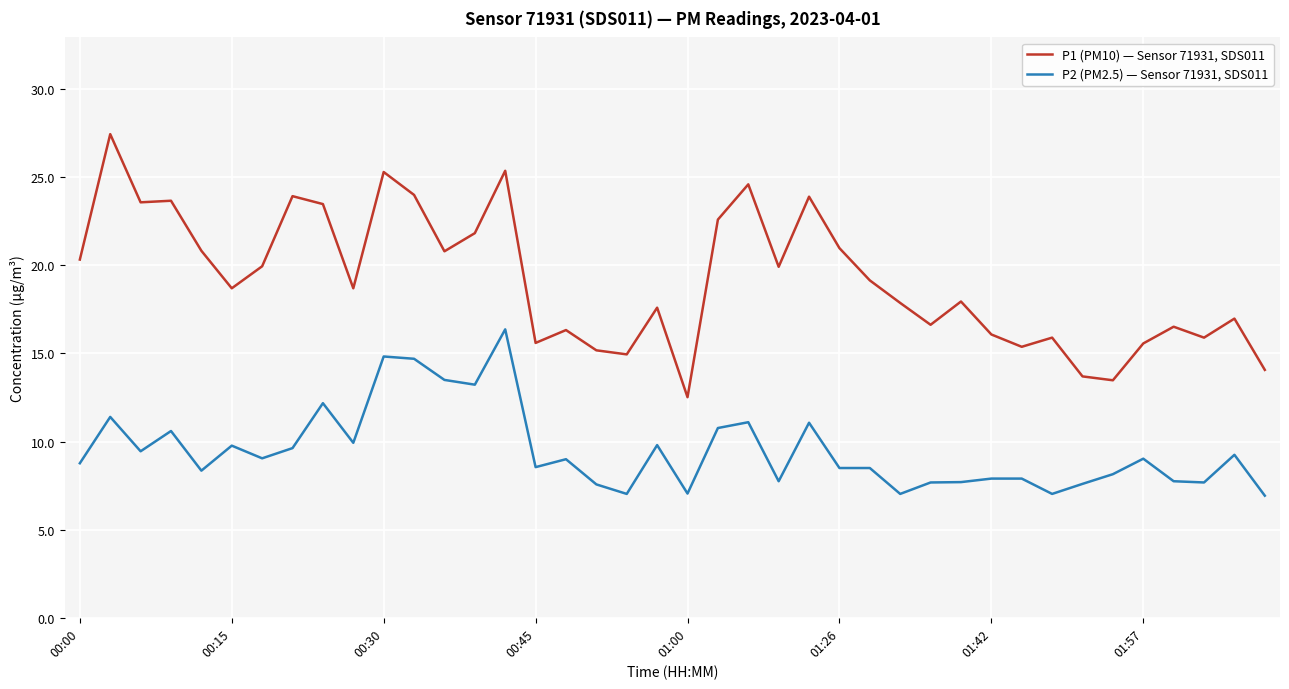

True or false: P1 (PM10) — Sensor 71931, SDS011 and P2 (PM2.5) — Sensor 71931, SDS011 cross at least once.

False